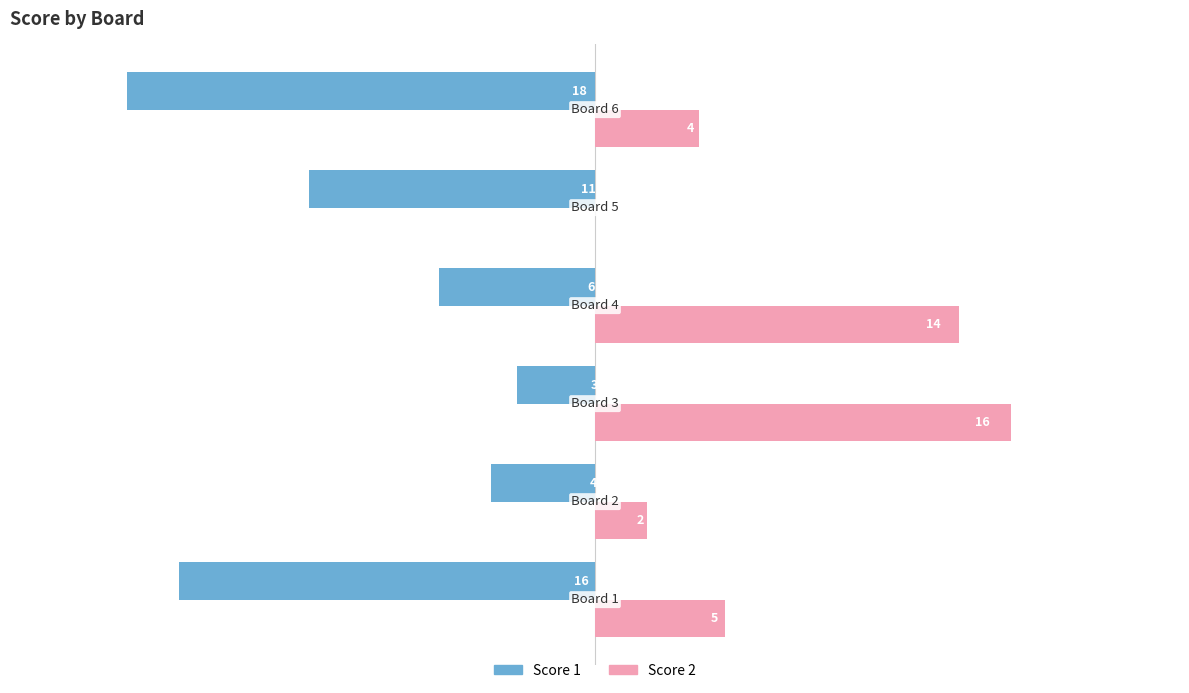

Which series has the largest total across all categories?

Score 2